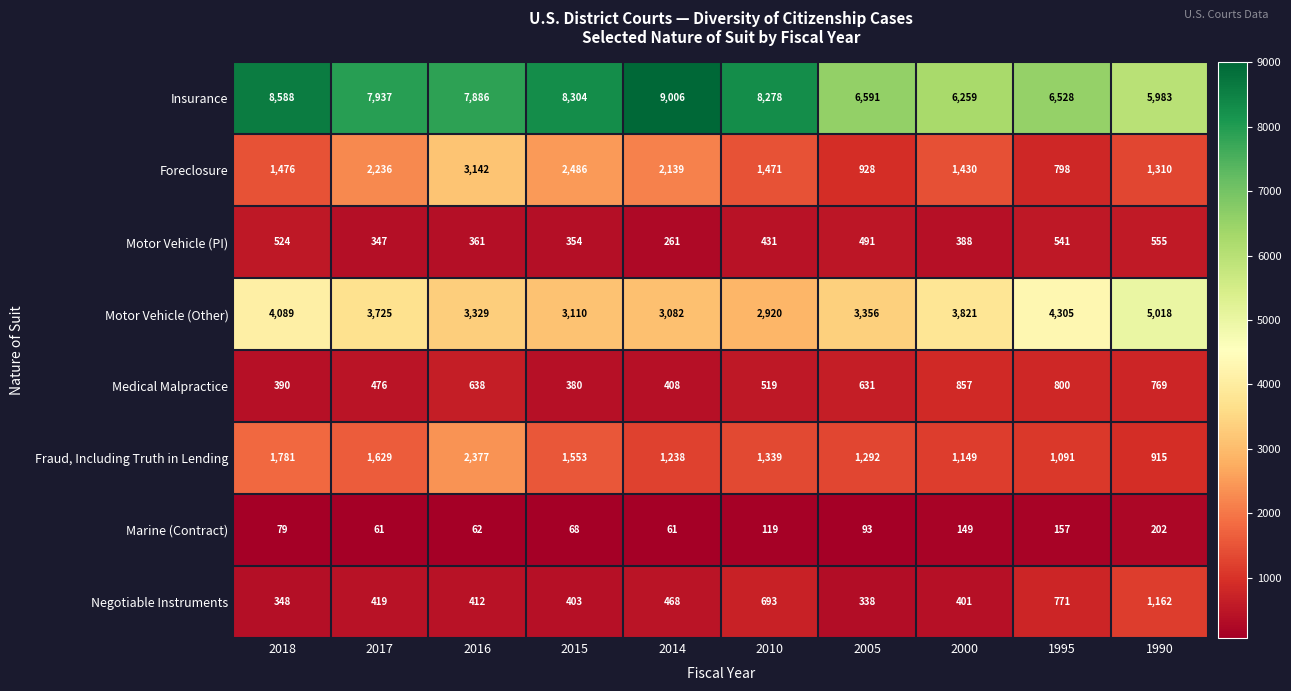

What is the difference between the maximum and minimum values in the Medical Malpractice series?

477